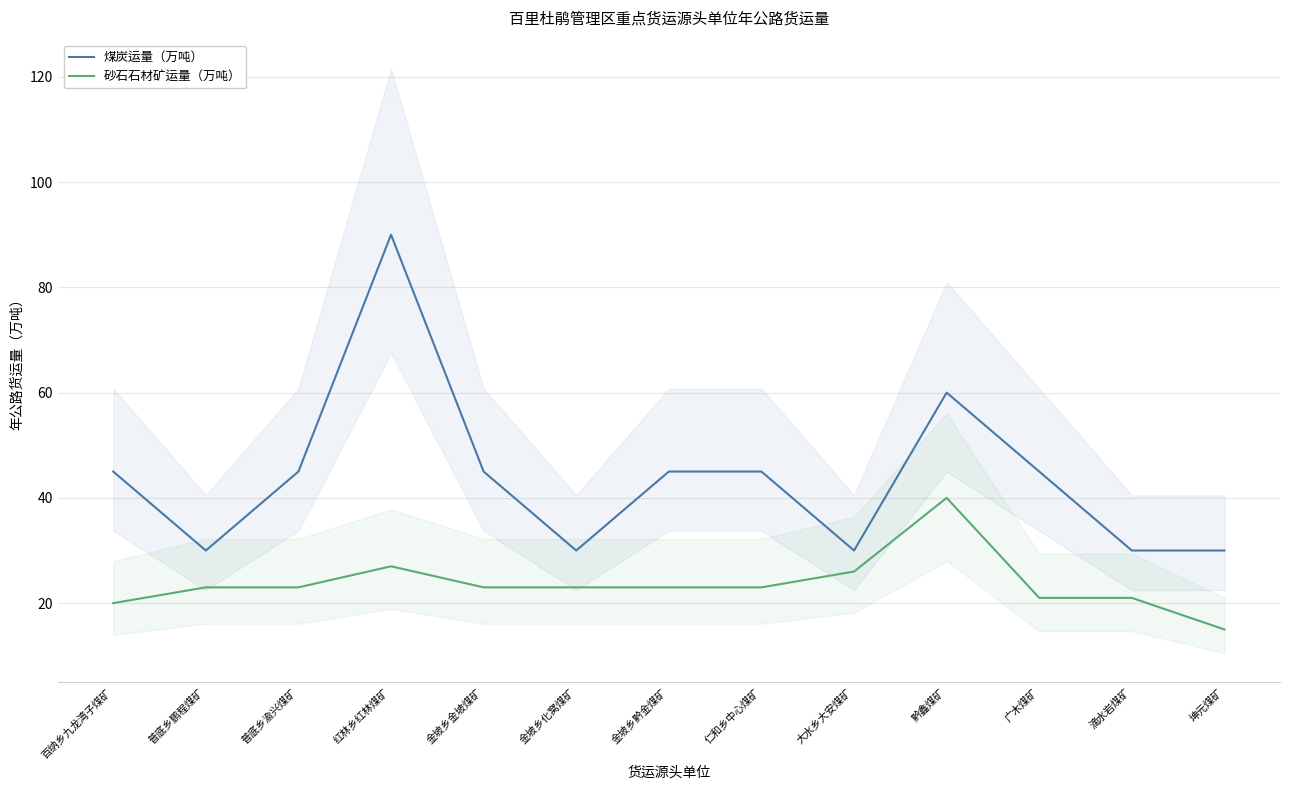

Reading left to right, extract all data points from this chart.

煤炭运量（万吨）: 百纳乡九龙湾子煤矿=45	普底乡鹏程煤矿=30	普底乡渝兴煤矿=45	红林乡红林煤矿=90	金坡乡金坡煤矿=45	金坡乡化窝煤矿=30	金坡乡黔金煤矿=45	仁和乡中心煤矿=45	大水乡大安煤矿=30	黔鑫煤矿=60	广木煤矿=45	滴水岩煤矿=30	坤元煤矿=30
砂石石材矿运量（万吨）: 百纳乡九龙湾子煤矿=20	普底乡鹏程煤矿=23	普底乡渝兴煤矿=23	红林乡红林煤矿=27	金坡乡金坡煤矿=23	金坡乡化窝煤矿=23	金坡乡黔金煤矿=23	仁和乡中心煤矿=23	大水乡大安煤矿=26	黔鑫煤矿=40	广木煤矿=21	滴水岩煤矿=21	坤元煤矿=15